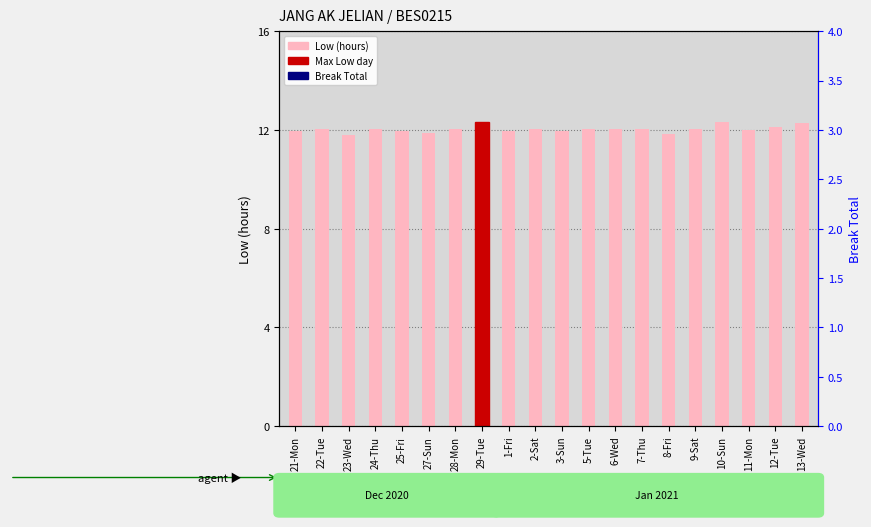

Are the bars grouped side by side (vs. stacked)?

Yes